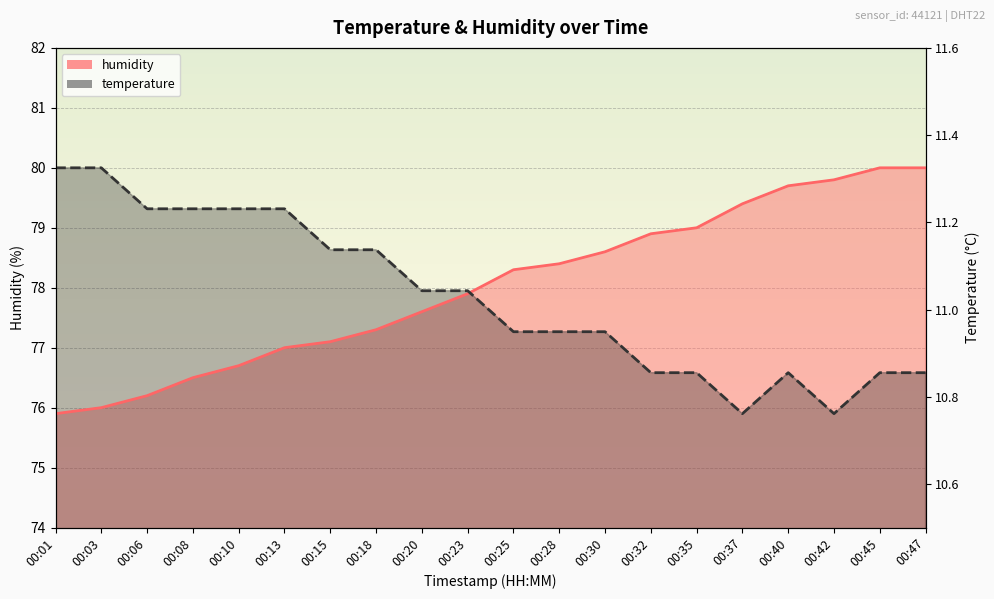

What is the average value of the humidity series?

78.0